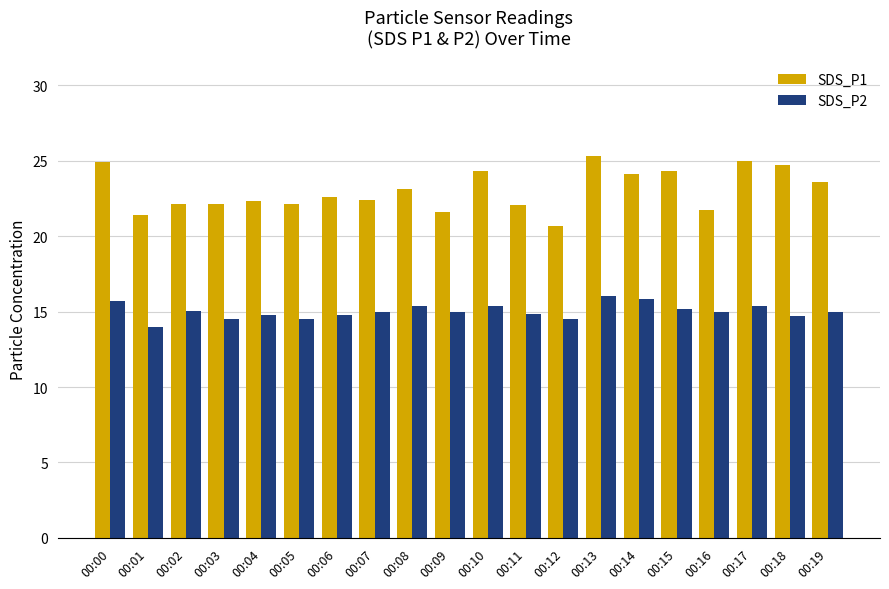

Count the number of categories in the chart.

20